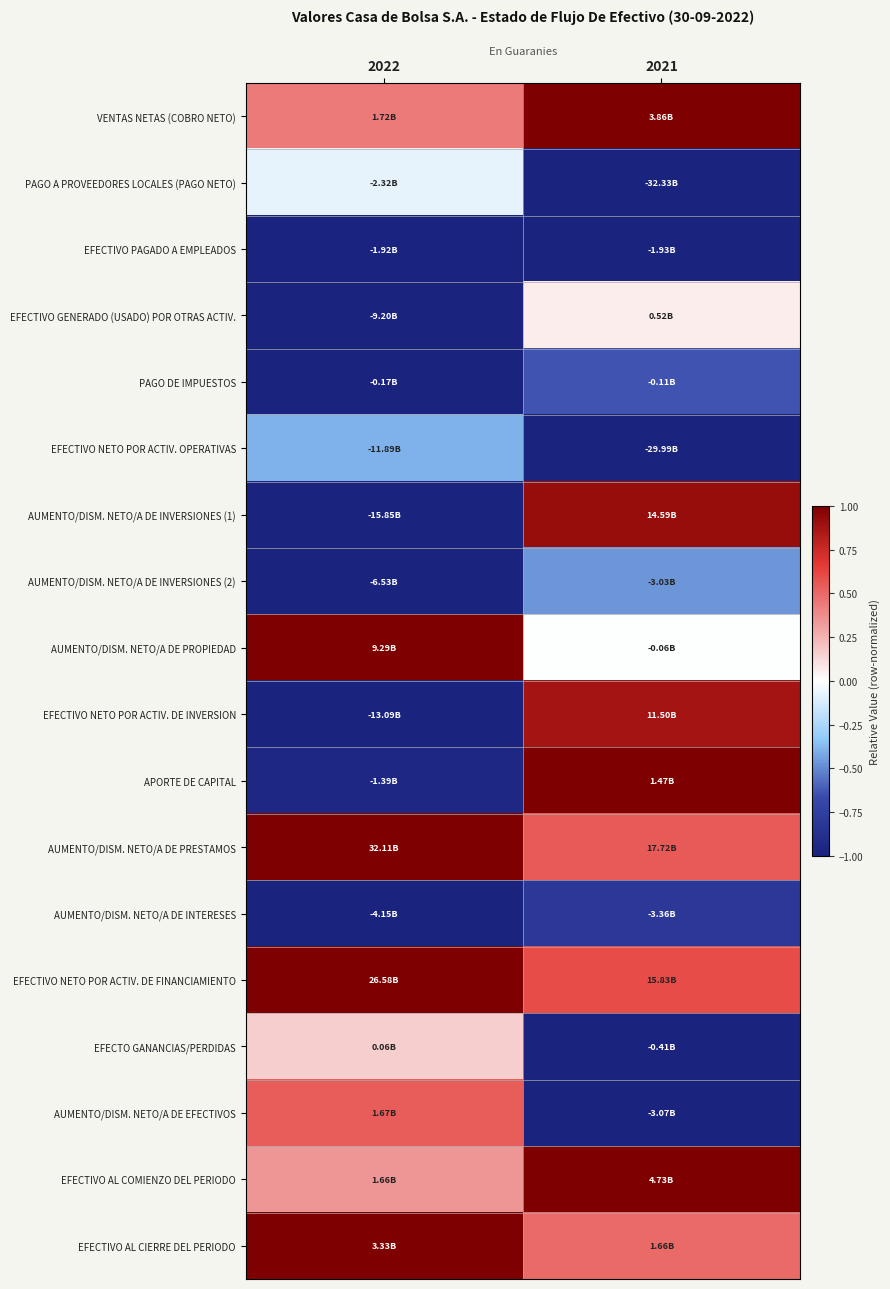

How many series are shown in this chart?

18